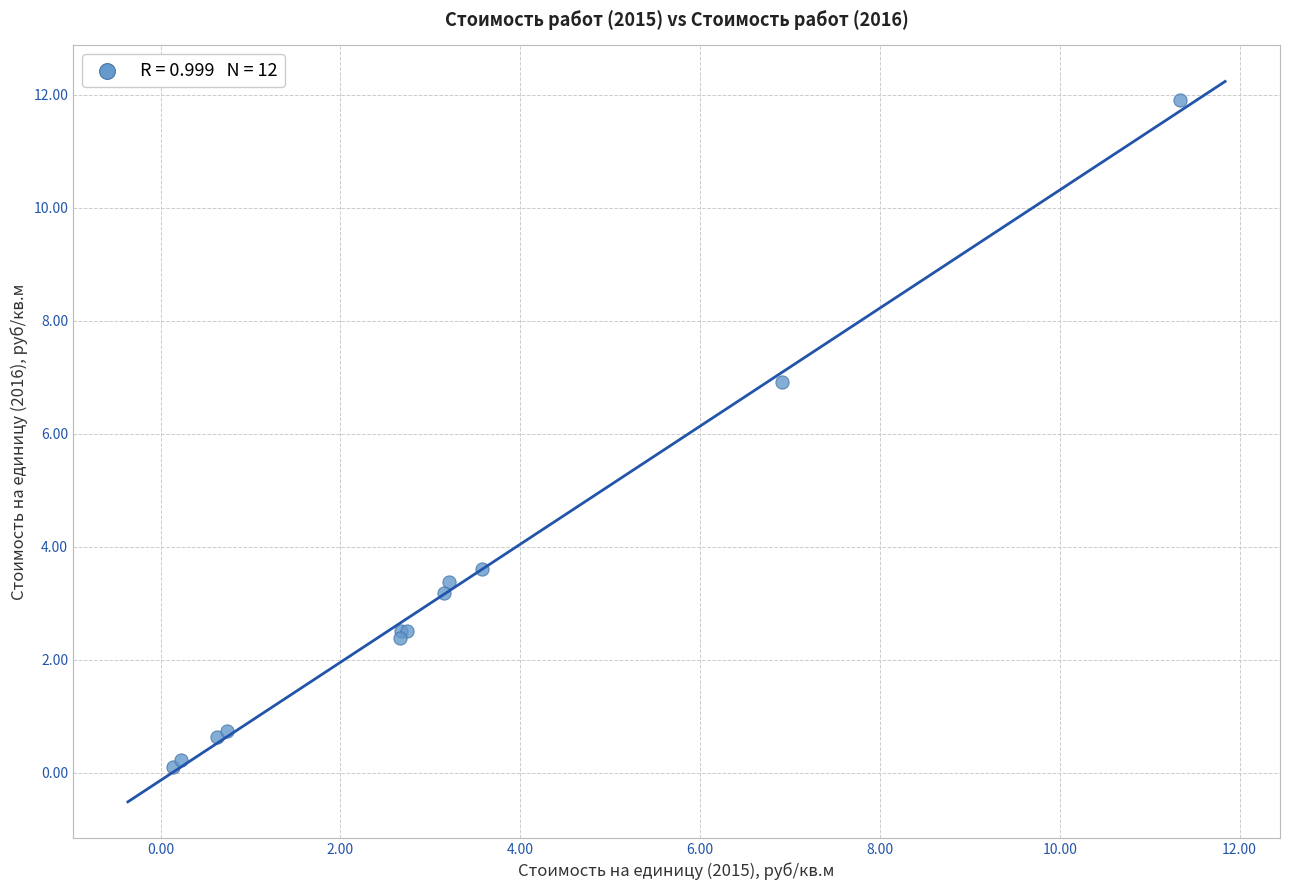

What Y value in the scatter plot is closest to 6?

6.9